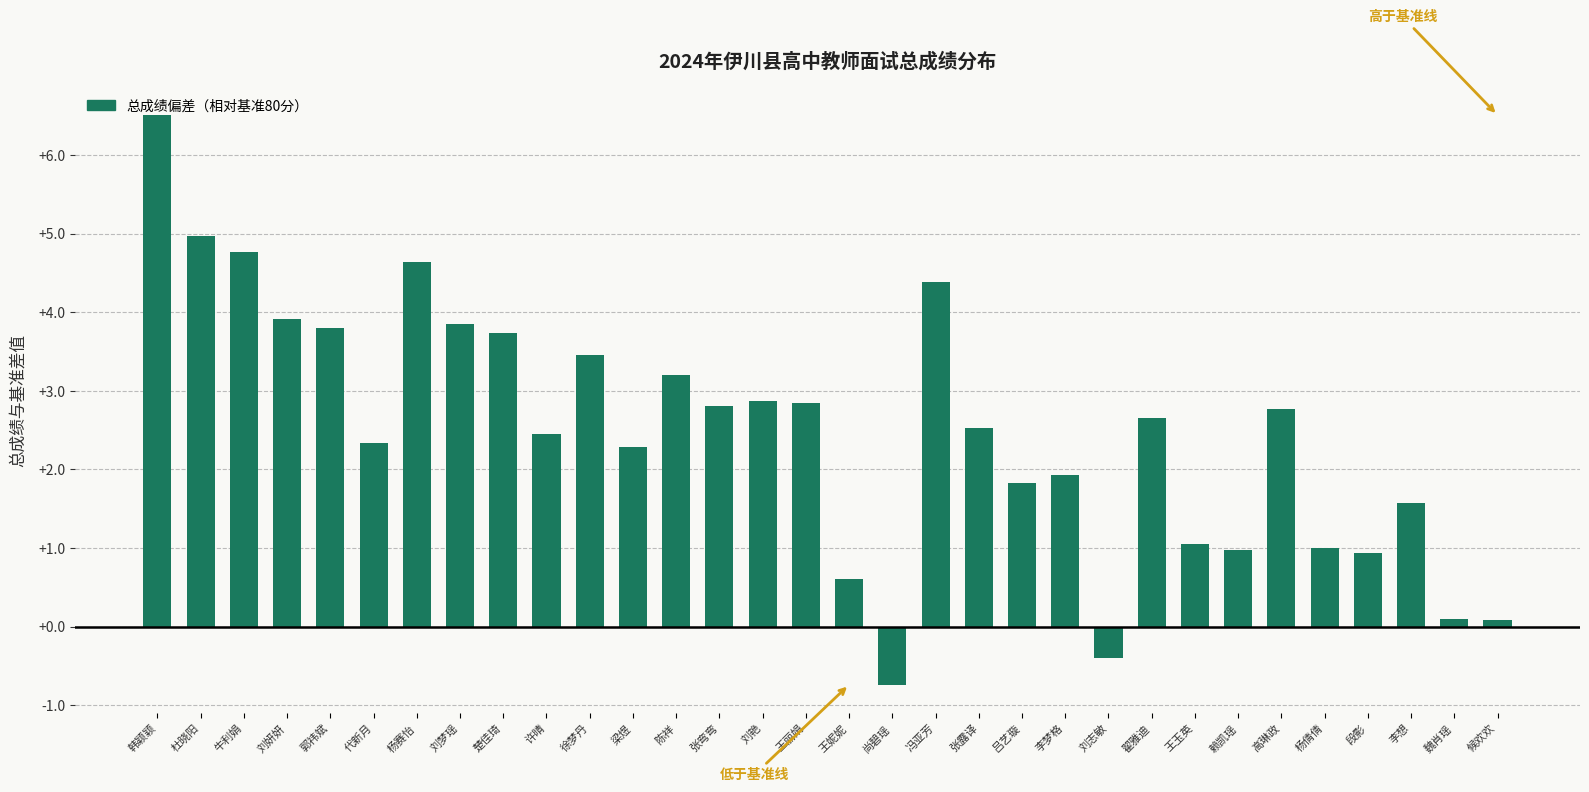

What position from the right is 张露译?

13